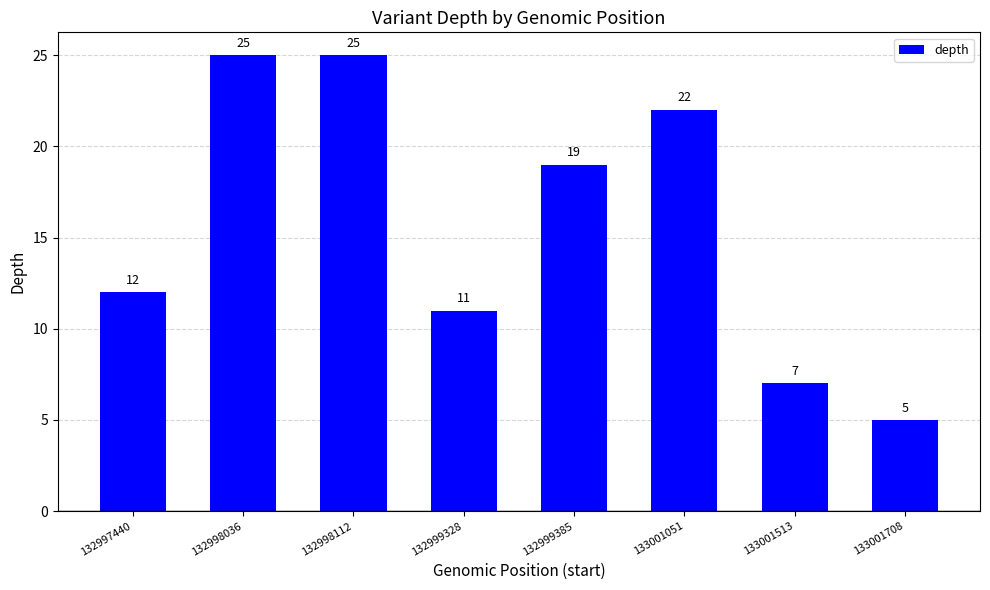

The value at 132999328 is 11. True or false?

True